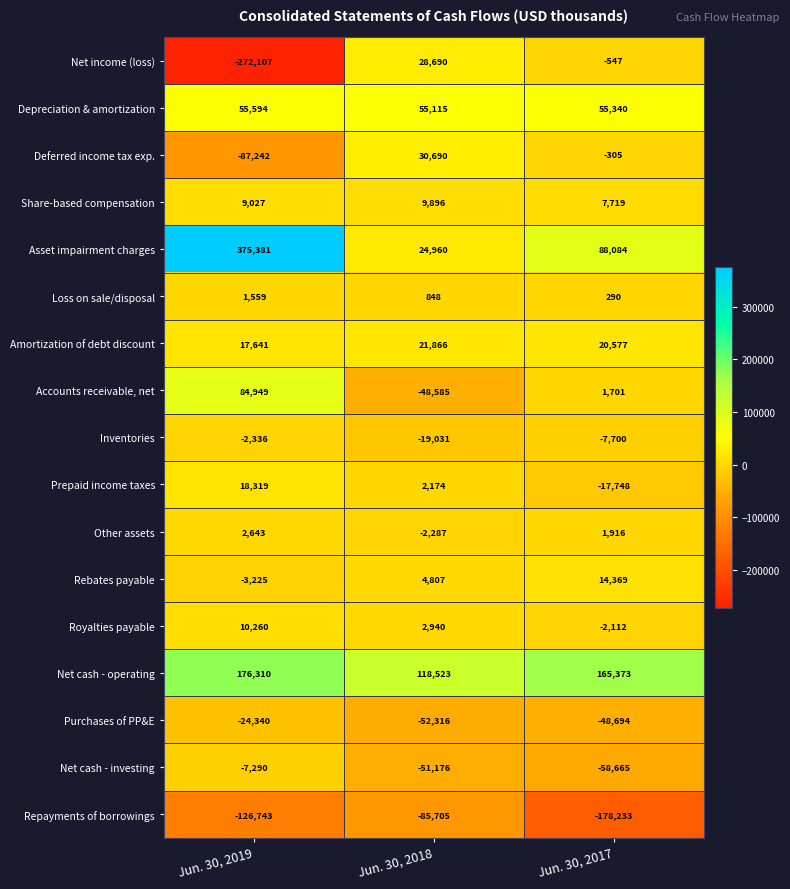

The value of Net cash - investing at Jun. 30, 2017 is -23869. True or false?

False